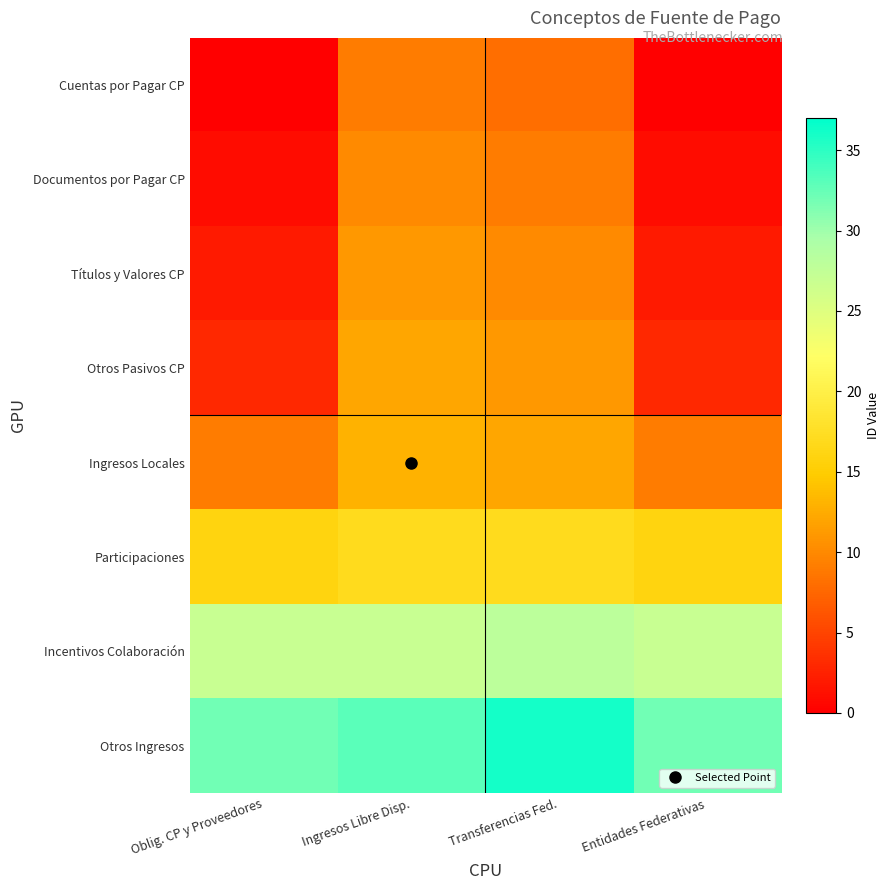

At Transferencias Fed., list the series in order from smallest to largest.

Cuentas por Pagar CP, Documentos por Pagar CP, Títulos y Valores CP, Otros Pasivos CP, Ingresos Locales, Participaciones, Incentivos Colaboración, Otros Ingresos